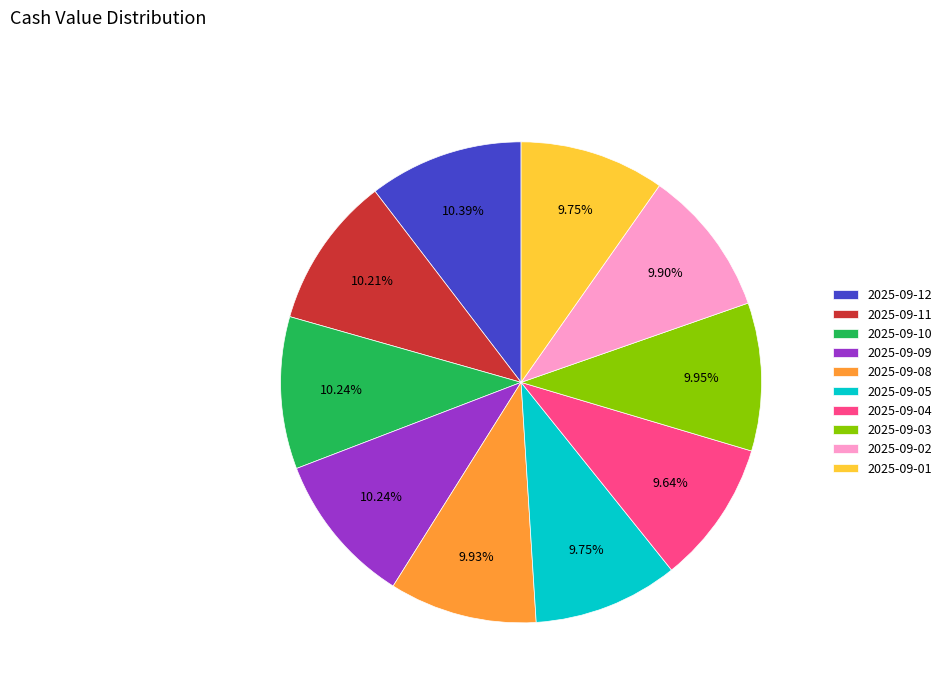

Is there any slice that represents more than half of the pie?

No